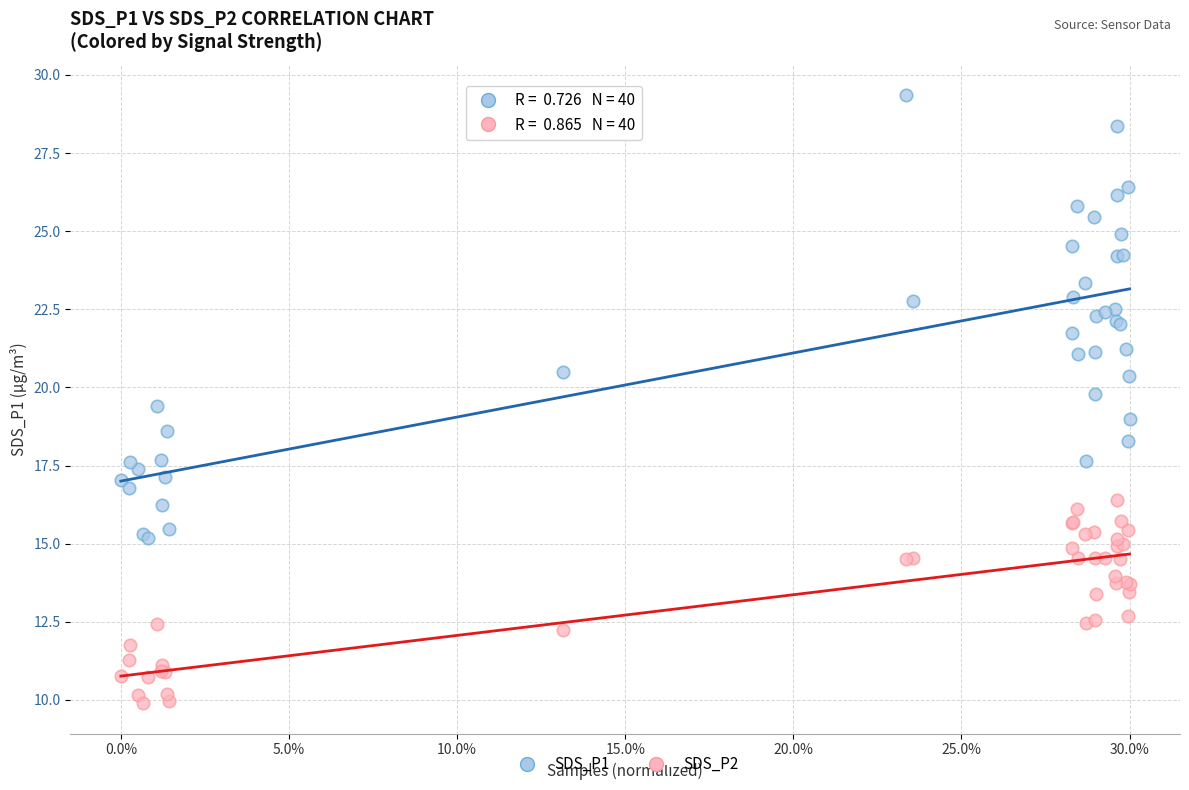

Which series has the widest spread of Y values?

SDS_P1